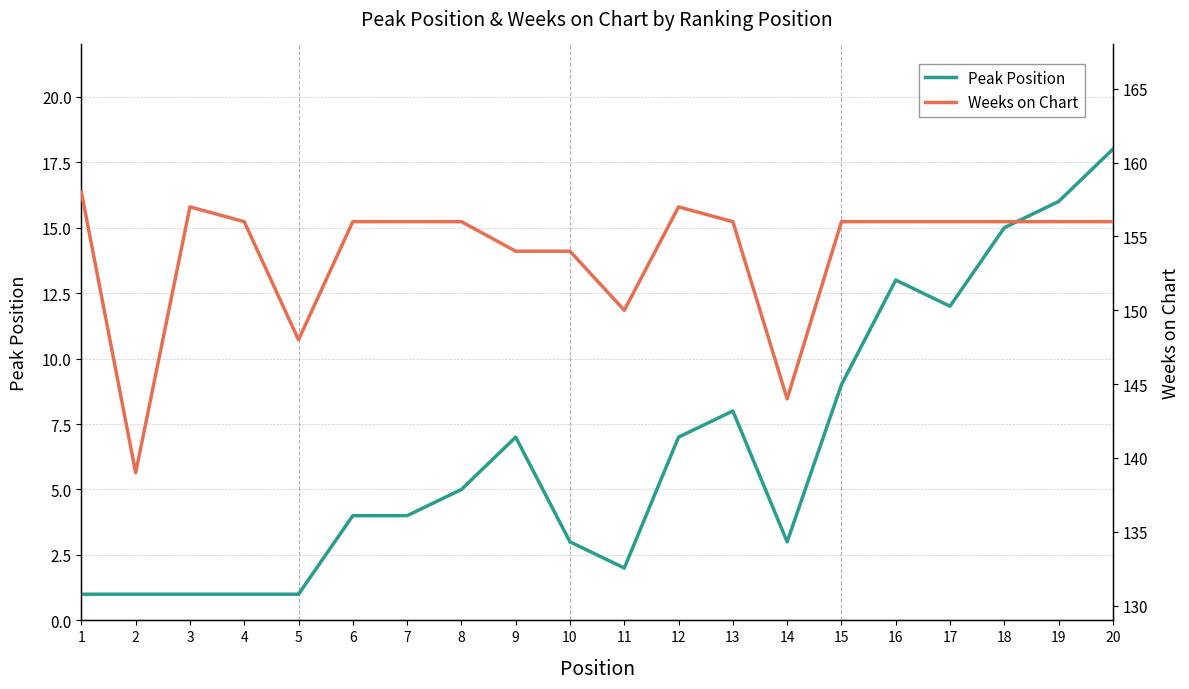

How many lines are shown in the chart?

2